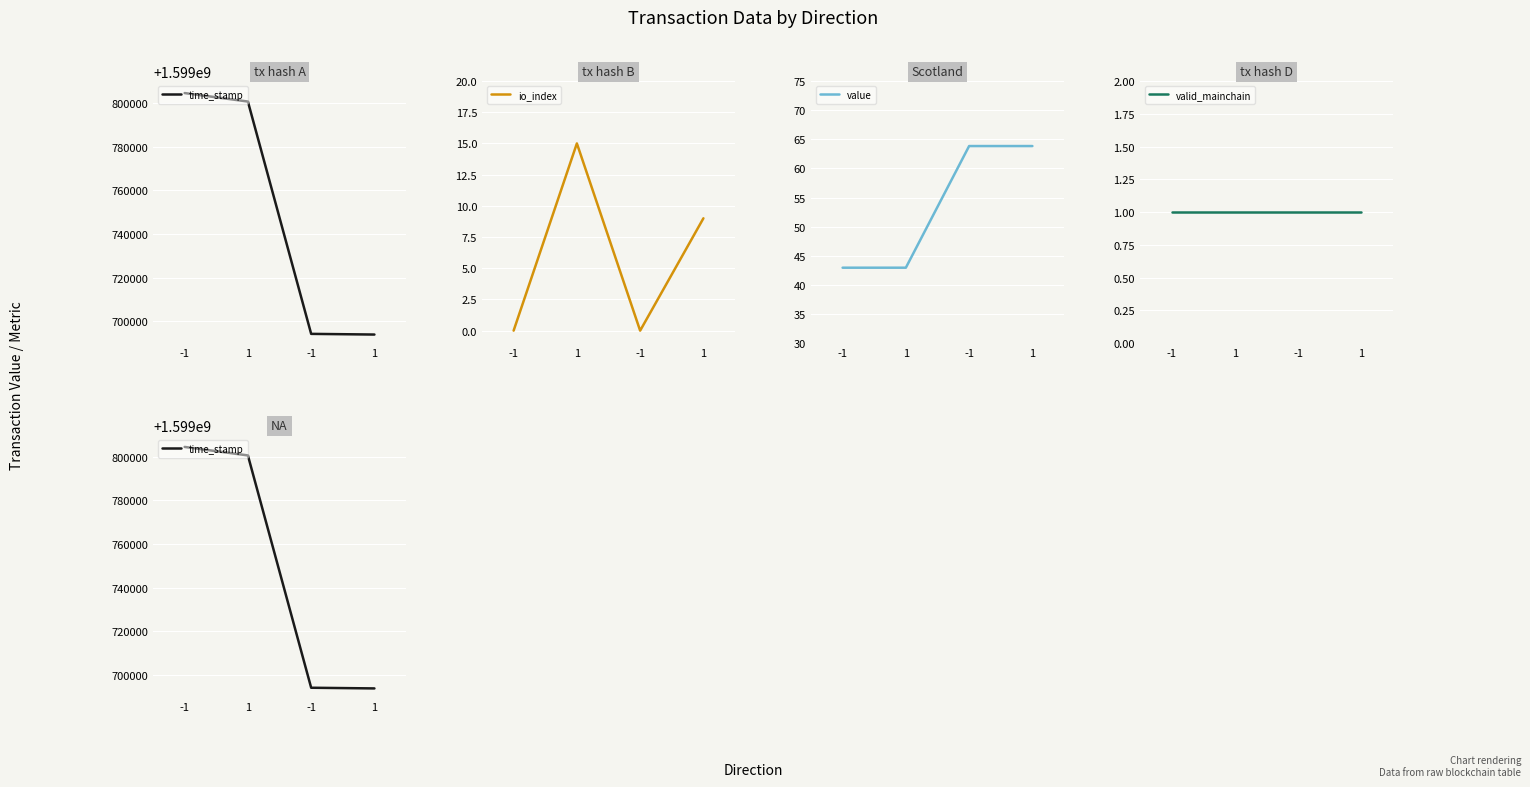

Which series changed the most between -1 and 1?

time_stamp